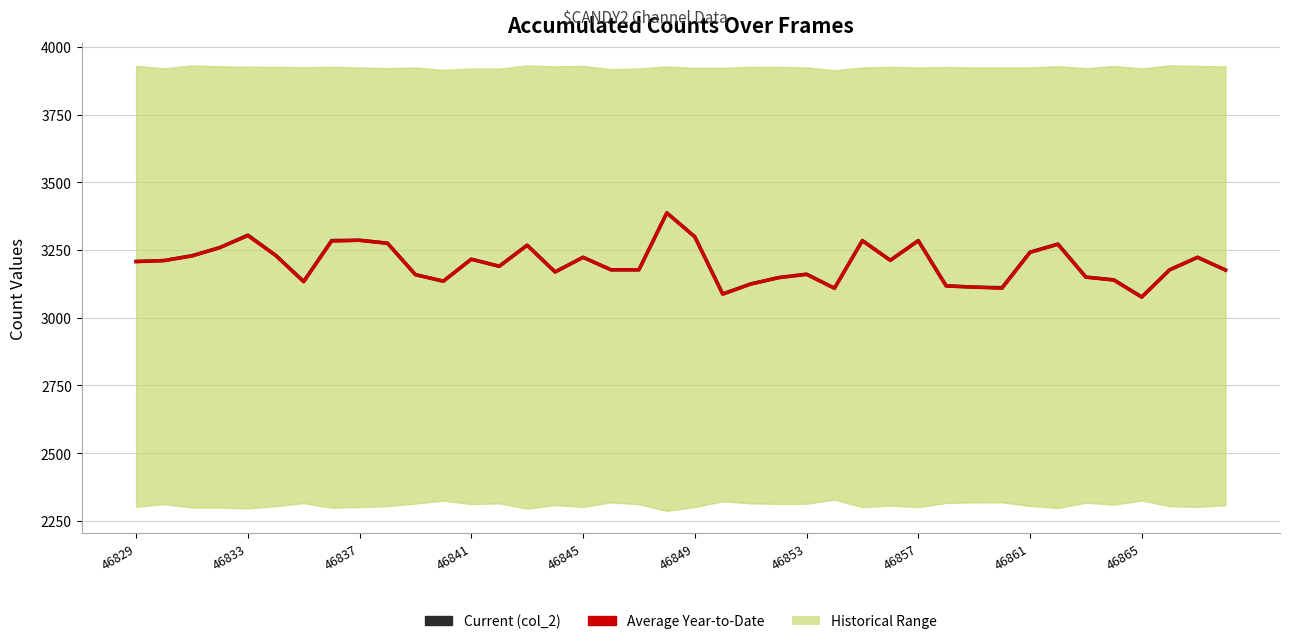

Reading left to right, extract all data points from this chart.

Current (col_2): 3208	3211	3229	3259	3305	3230	3134	3285	3286	3275	3159	3135	3216	3190	3268	3169	3223	3177	3177	3387	3299	3088	3125	3148	3161	3109	3285	3212	3285	3118	3113	3111	3242	3272	3150	3140	3077	3177	3223	3176
Average Year-to-Date (col_519): 3207	3211	3228	3259	3303	3230	3133	3283	3286	3275	3159	3135	3216	3190	3267	3169	3223	3177	3177	3387	3299	3087	3124	3148	3160	3109	3284	3212	3284	3117	3113	3109	3241	3271	3150	3139	3076	3177	3223	3176